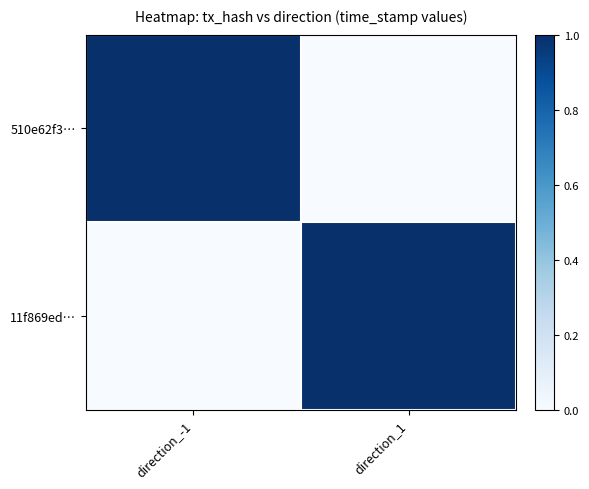

Which label corresponds to the smallest value in the chart?

direction_1